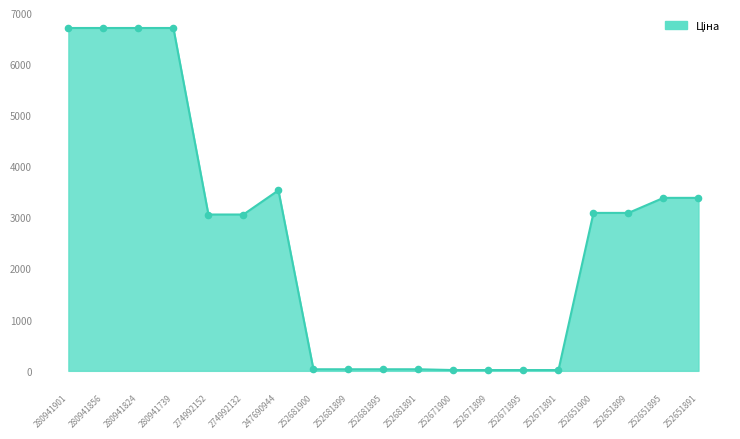

Approximately how many times larger is the value at 252651899 compared to 274992152?

1.0